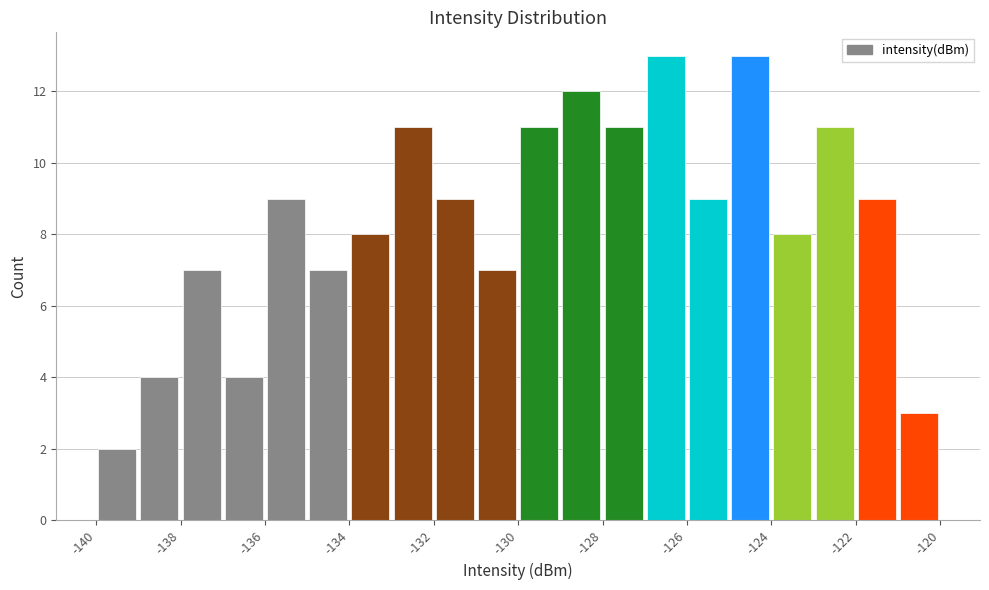

Reading left to right, list every bar in this chart as the range it spans on the x-axis followed by its height. The values are not printed on the chart, so give them approximately, as read against the axis.

-140 to -139: 2
-139 to -138: 4
-138 to -137: 7
-137 to -136: 4
-136 to -135: 9
-135 to -134: 7
-134 to -133: 8
-133 to -132: 11
-132 to -131: 9
-131 to -130: 7
-130 to -129: 11
-129 to -128: 12
-128 to -127: 11
-127 to -126: 13
-126 to -125: 9
-125 to -124: 13
-124 to -123: 8
-123 to -122: 11
-122 to -121: 9
-121 to -120: 3